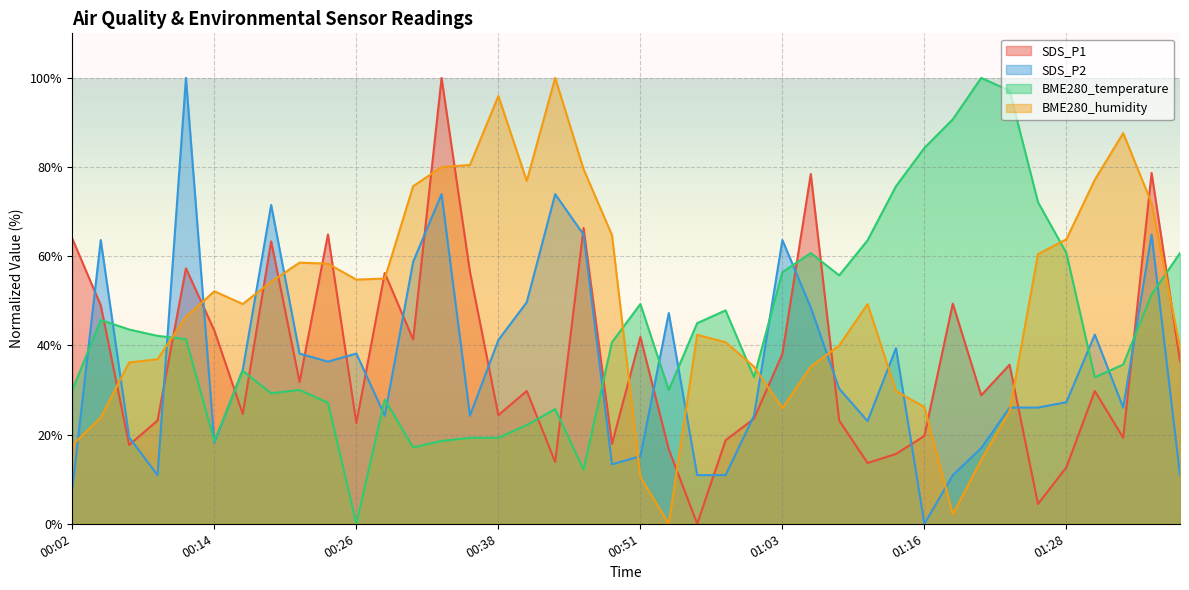

Reading left to right, what are all the values shown in this chart?

SDS_P1: 00:02=63.9	00:04=49.0	00:07=17.7	00:09=23.2	00:11=57.3	00:14=43.3	00:16=24.6	00:19=63.4	00:21=31.8	00:24=64.9	00:26=22.6	00:28=56.3	00:31=41.3	00:33=100.0	00:36=56.5	00:38=24.4	00:41=29.8	00:43=13.9	00:46=66.3	00:48=17.9	00:51=41.9	00:53=16.7	00:56=0.0	00:58=18.7	01:00=23.6	01:03=38.1	01:05=78.5	01:08=23.2	01:10=13.6	01:13=15.7	01:16=19.7	01:18=49.4	01:21=28.8	01:23=35.7	01:25=4.4	01:28=12.7	01:30=29.8	01:33=19.3	01:35=78.7	01:38=36.5
SDS_P2: 00:02=7.9	00:04=63.6	00:07=19.4	00:09=10.9	00:11=100.0	00:14=18.2	00:16=34.5	00:19=71.5	00:21=38.2	00:24=36.4	00:26=38.2	00:28=24.2	00:31=58.8	00:33=73.9	00:36=24.2	00:38=41.2	00:41=49.7	00:43=73.9	00:46=64.8	00:48=13.3	00:51=15.2	00:53=47.3	00:56=10.9	00:58=10.9	01:00=24.2	01:03=63.6	01:05=48.5	01:08=30.3	01:10=23.0	01:13=39.4	01:16=0.0	01:18=10.9	01:21=17.0	01:23=26.1	01:25=26.1	01:28=27.3	01:30=42.4	01:33=26.1	01:35=64.8	01:38=10.9
BME280_temperature: 00:02=30.0	00:04=45.7	00:07=43.6	00:09=42.1	00:11=41.4	00:14=18.6	00:16=34.3	00:19=29.3	00:21=30.0	00:24=27.1	00:26=0.0	00:28=27.9	00:31=17.1	00:33=18.6	00:36=19.3	00:38=19.3	00:41=22.1	00:43=25.7	00:46=12.1	00:48=40.7	00:51=49.3	00:53=30.0	00:56=45.0	00:58=47.9	01:00=32.9	01:03=56.4	01:05=60.7	01:08=55.7	01:10=63.6	01:13=75.7	01:16=84.3	01:18=90.7	01:21=100.0	01:23=97.1	01:25=72.1	01:28=60.7	01:30=32.9	01:33=35.7	01:35=51.4	01:38=60.7
BME280_humidity: 00:02=17.6	00:04=23.8	00:07=36.2	00:09=36.9	00:11=46.4	00:14=52.1	00:16=49.3	00:19=54.3	00:21=58.6	00:24=58.3	00:26=54.8	00:28=55.0	00:31=75.7	00:33=80.0	00:36=80.5	00:38=96.0	00:41=76.9	00:43=100.0	00:46=79.5	00:48=64.8	00:51=10.5	00:53=0.0	00:56=42.4	00:58=40.7	01:00=35.2	01:03=26.0	01:05=35.2	01:08=40.0	01:10=49.3	01:13=29.8	01:16=26.2	01:18=2.1	01:21=14.3	01:23=25.2	01:25=60.5	01:28=63.8	01:30=77.1	01:33=87.6	01:35=71.9	01:38=39.5